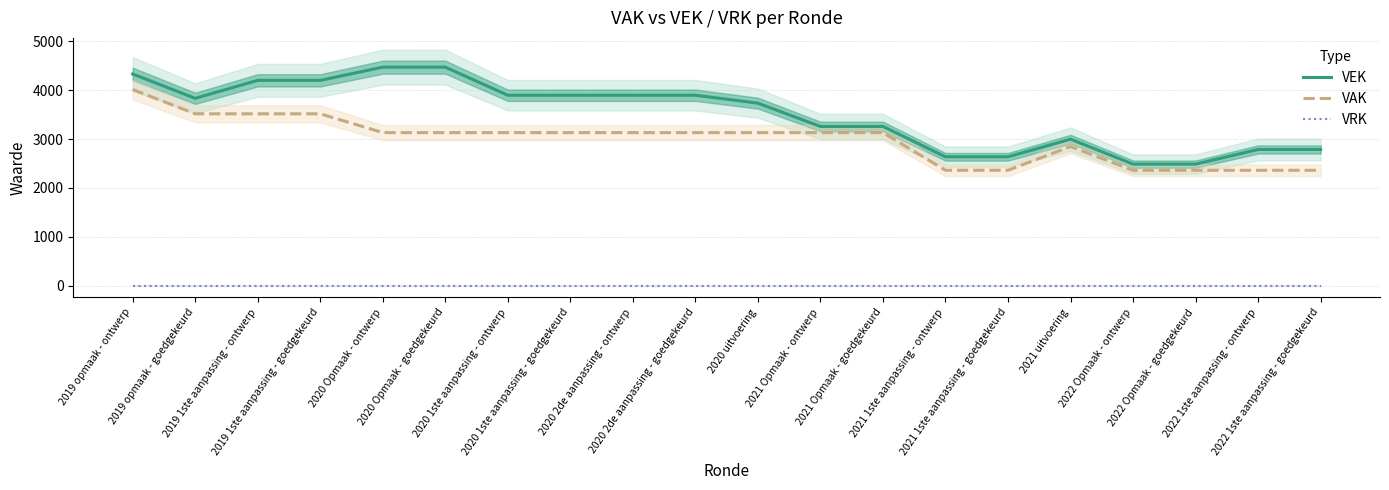

What is the label of the 20th point from the right?

2019 opmaak - ontwerp